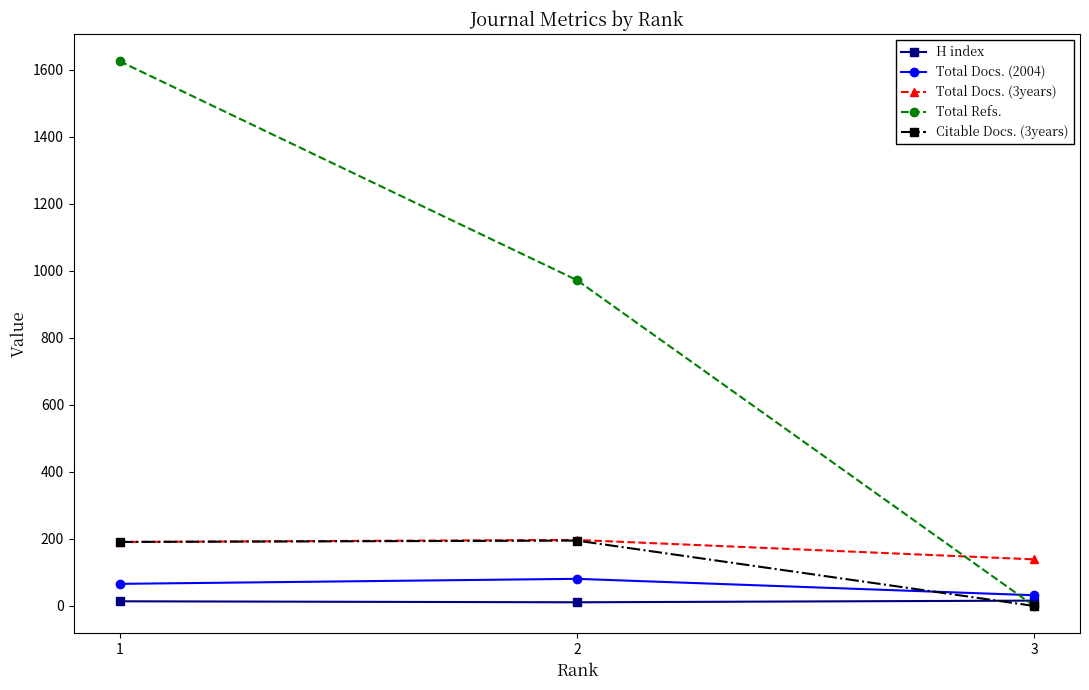

Is it true that Total Refs. equals 1427 at 2?

False